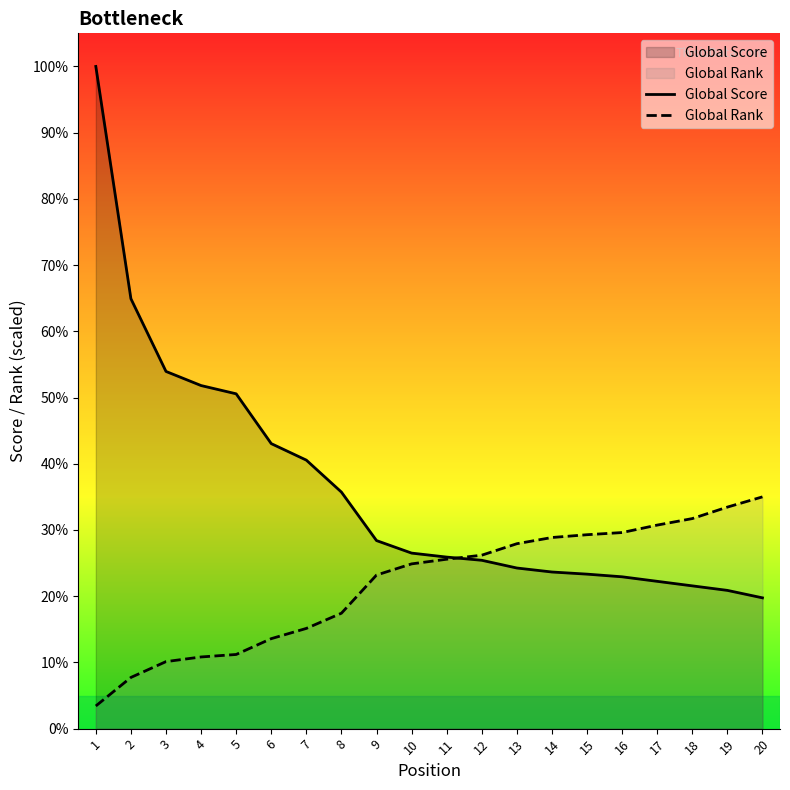

How many lines are shown in the chart?

2